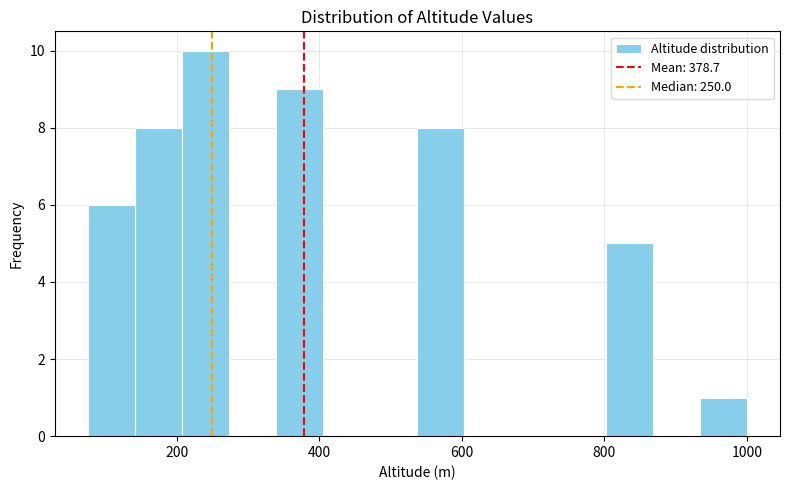

Around what value on the x-axis is the tallest bar? Give the approximate position of its centre, as read against the axis.

240